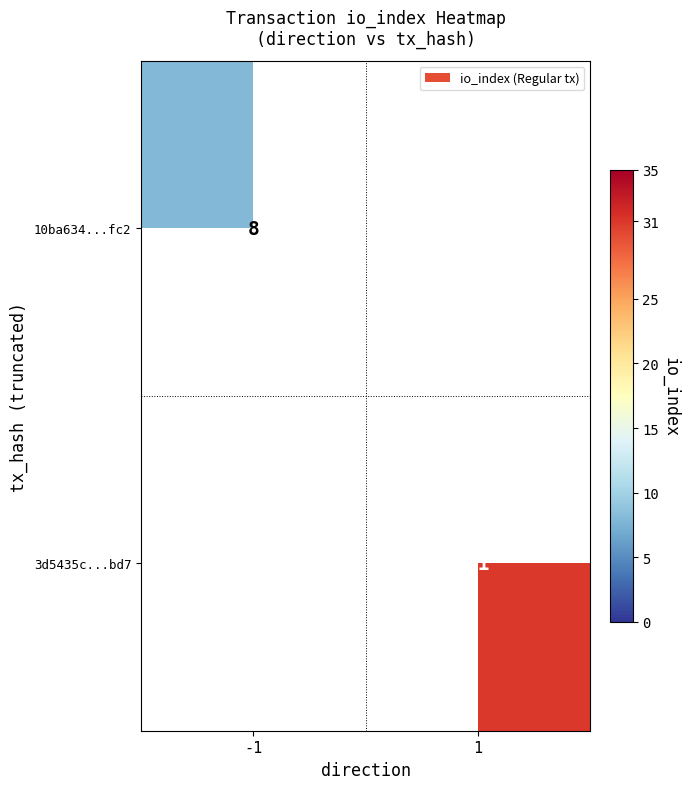

True or false: 10ba634...fc2 has a value of 5 at -1.

False